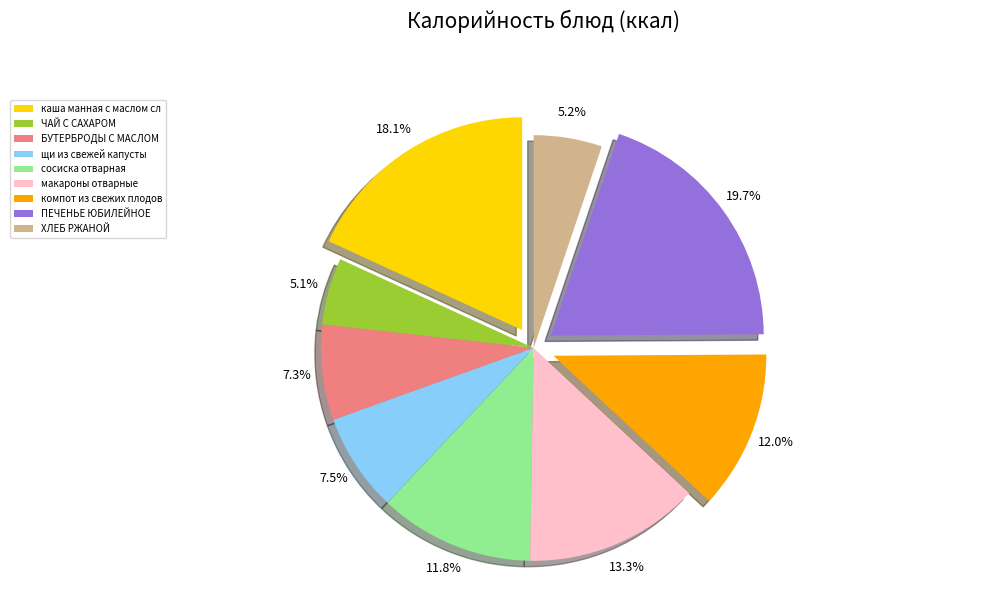

Is there any slice that represents more than half of the pie?

No